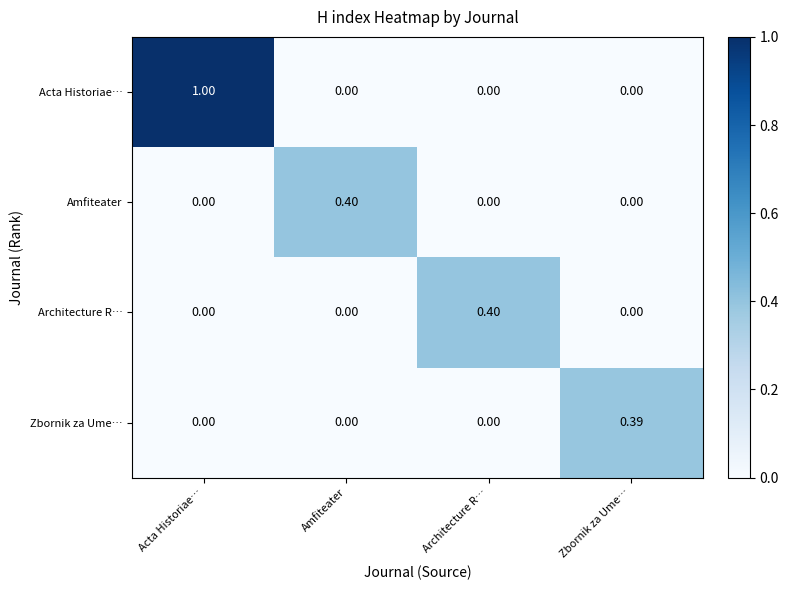

Between Architecture R… and Zbornik za Ume…, which series saw the biggest shift?

Architecture R…